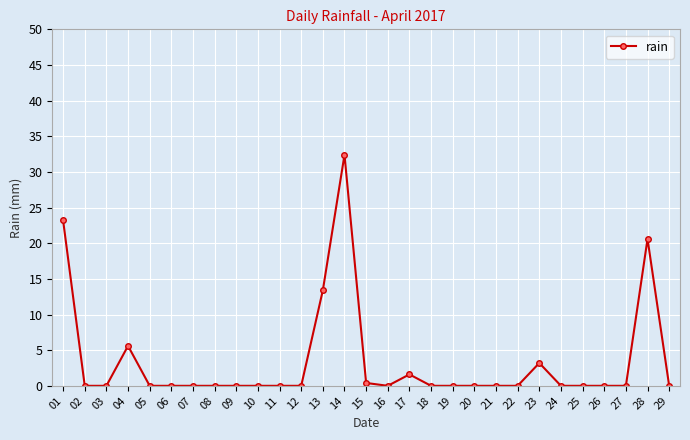

What is the change in value from 17 to 26?

-1.6